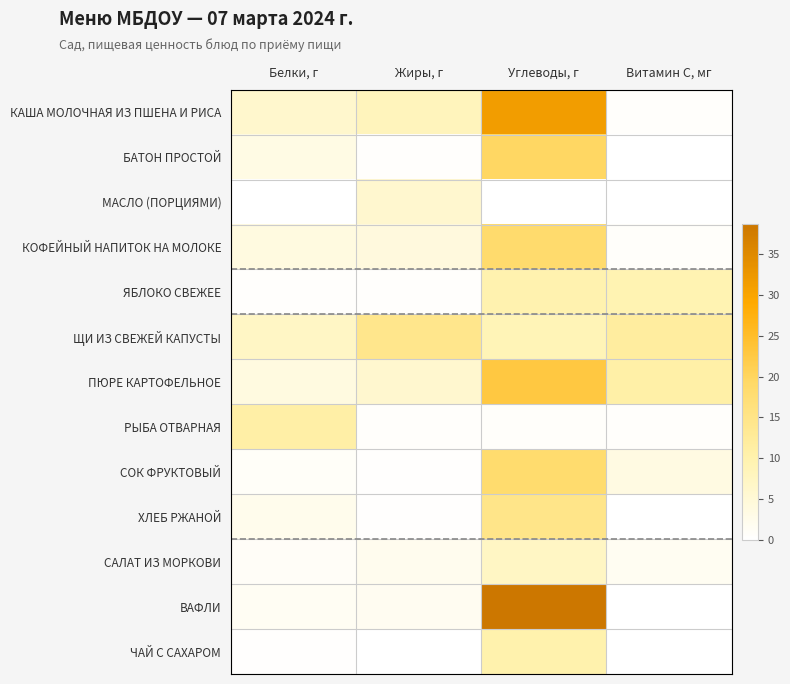

At Белки, г, list the series in order from largest to smallest.

РЫБА ОТВАРНАЯ, ЩИ ИЗ СВЕЖЕЙ КАПУСТЫ, КАША МОЛОЧНАЯ ИЗ ПШЕНА И РИСА, КОФЕЙНЫЙ НАПИТОК НА МОЛОКЕ, ПЮРЕ КАРТОФЕЛЬНОЕ, БАТОН ПРОСТОЙ, ХЛЕБ РЖАНОЙ, ВАФЛИ, САЛАТ ИЗ МОРКОВИ, СОК ФРУКТОВЫЙ, ЯБЛОКО СВЕЖЕЕ, ЧАЙ С САХАРОМ, МАСЛО (ПОРЦИЯМИ)